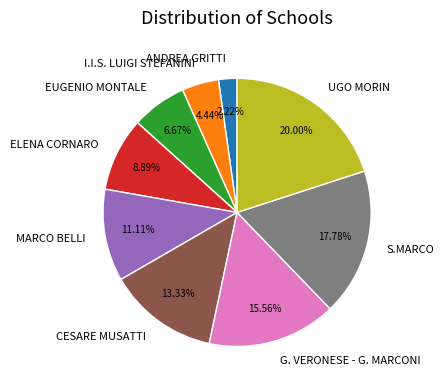

How many slices are in this pie chart?

9